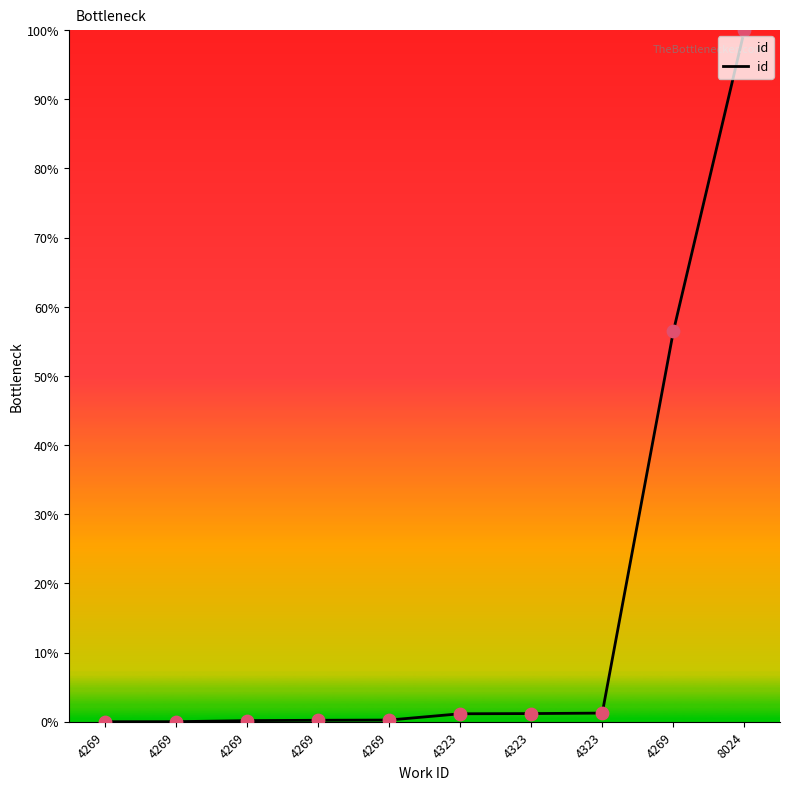

Approximately how many times larger is the value at 4269 compared to 4323?

47.8